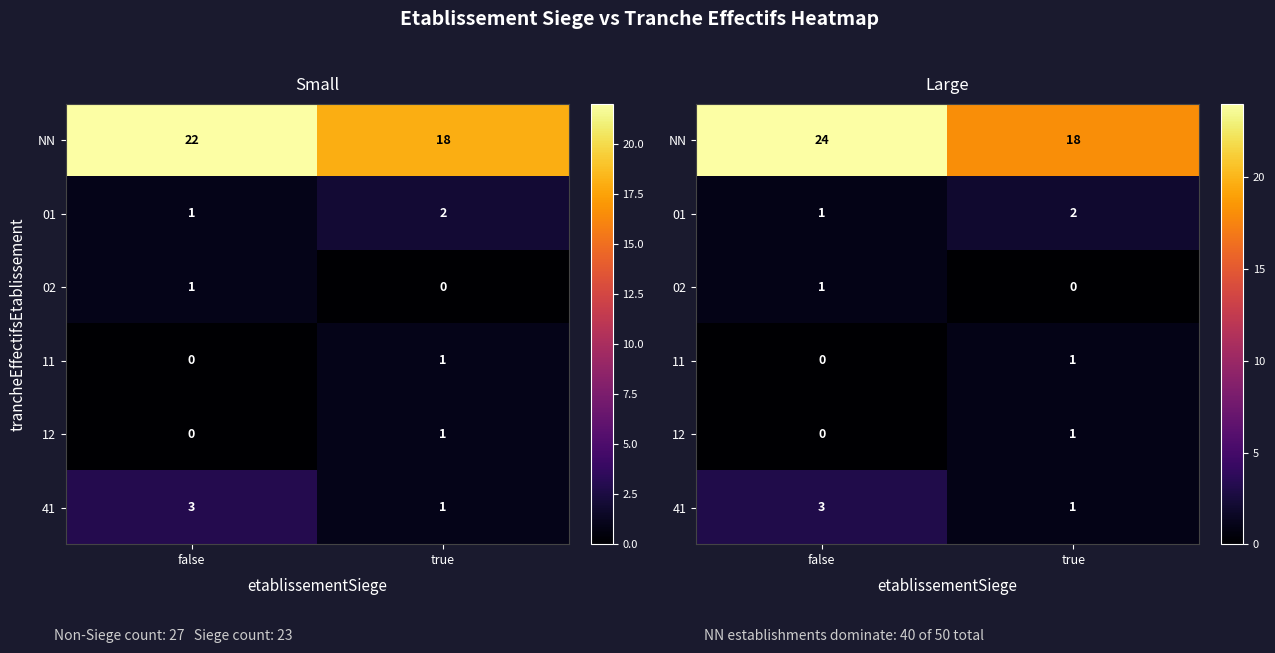

Which series changed the most between false and true?

NN